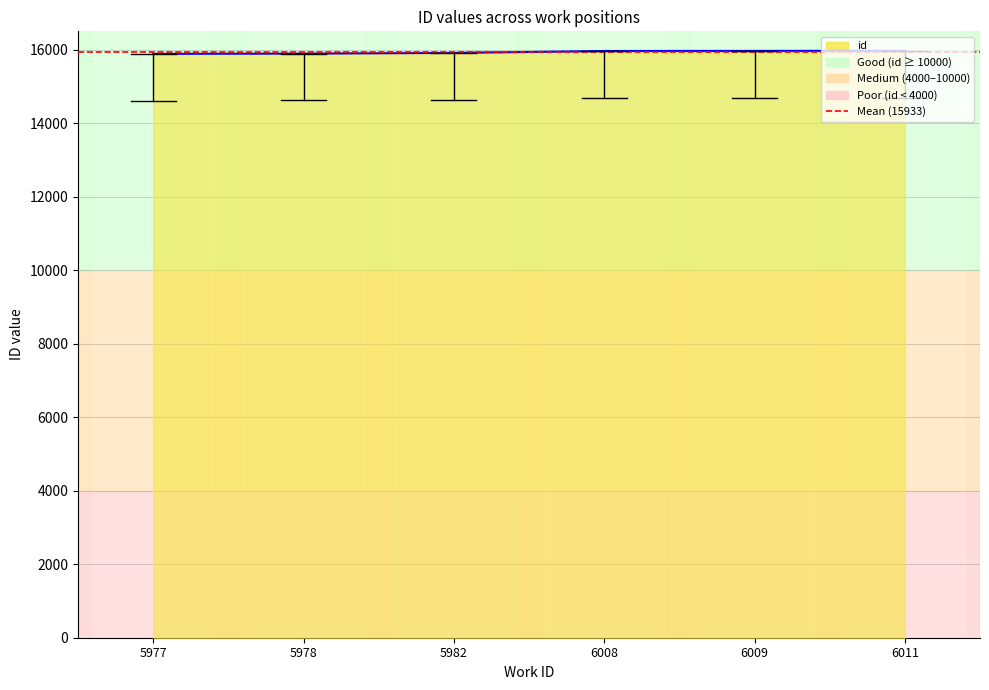

Reading left to right, what are all the values shown in this chart?

15888	15894	15912	15965	15968	15970